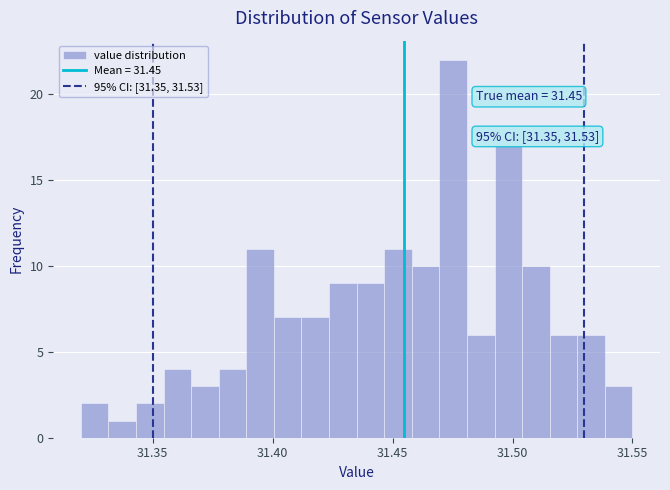

Read against the x-axis, roughly where is the centre of the tallest bar?

31.475